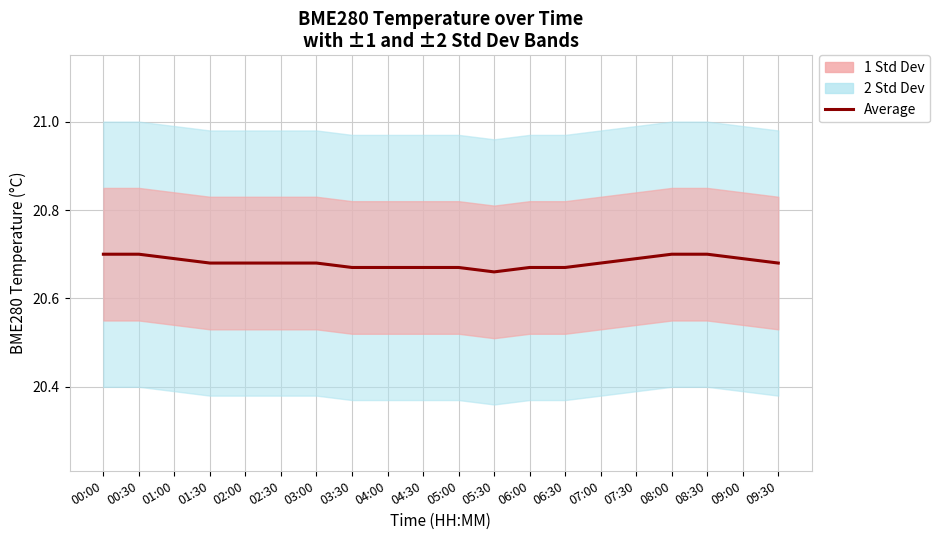

What is the sum of the values at 00:30 and 04:00?

41.4